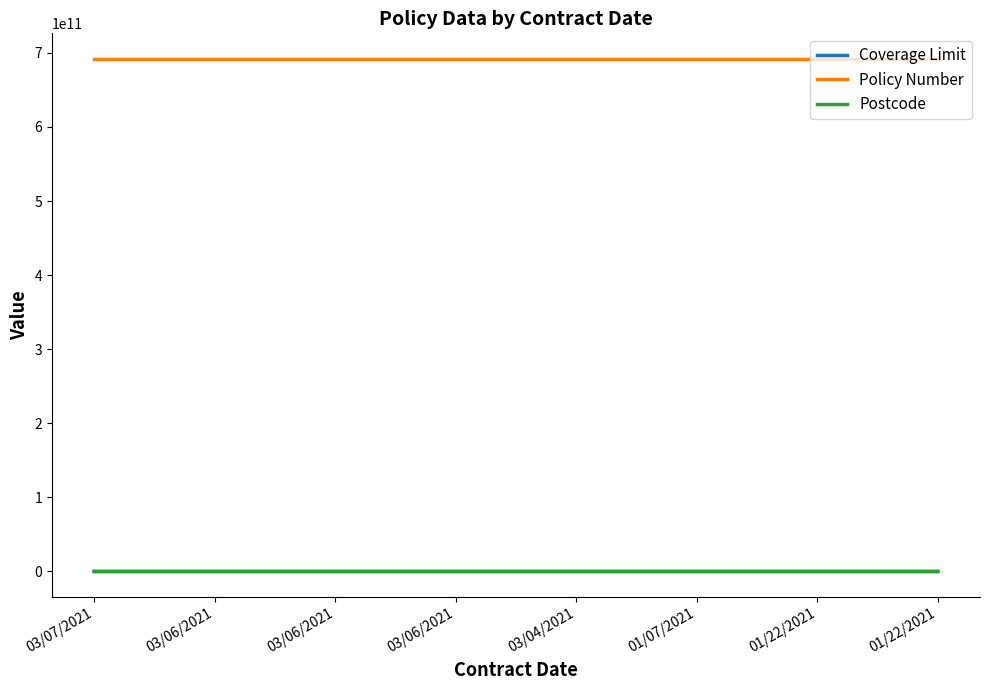

How many lines are shown in the chart?

3